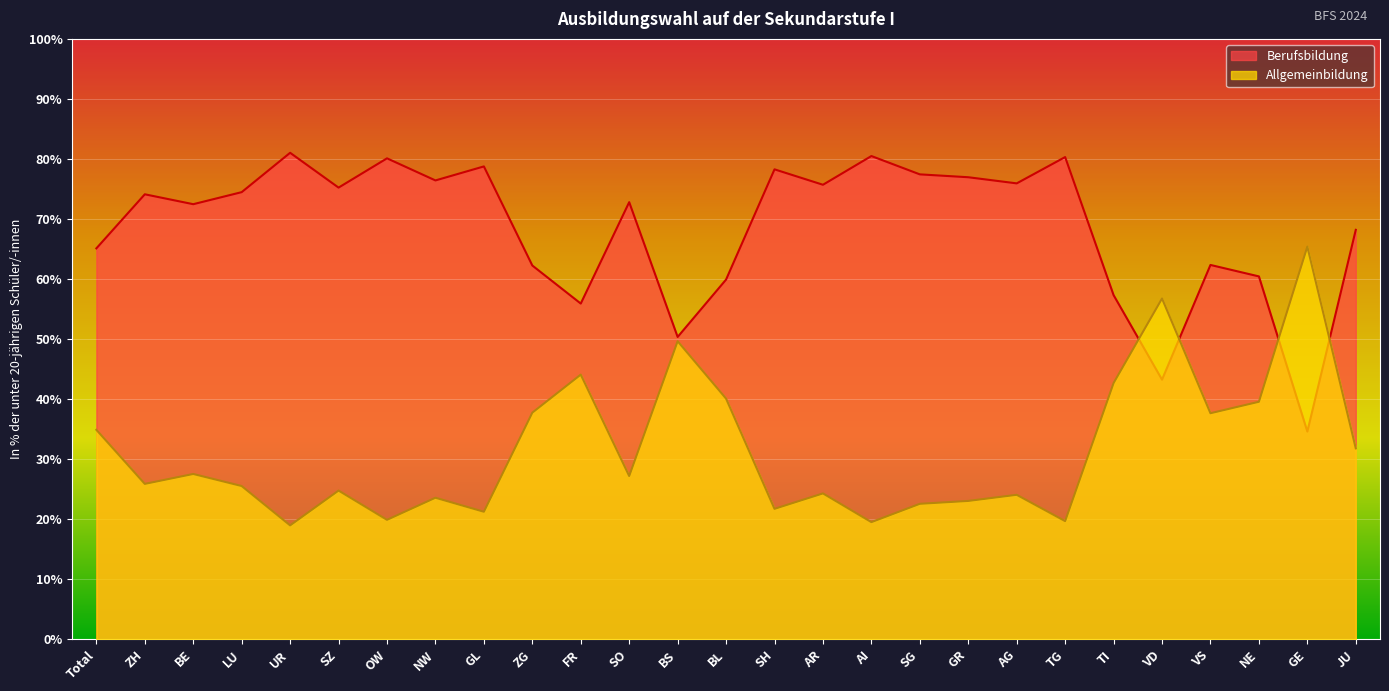

Where do Allgemeinbildung and Berufsbildung first cross each other?

TI and VD